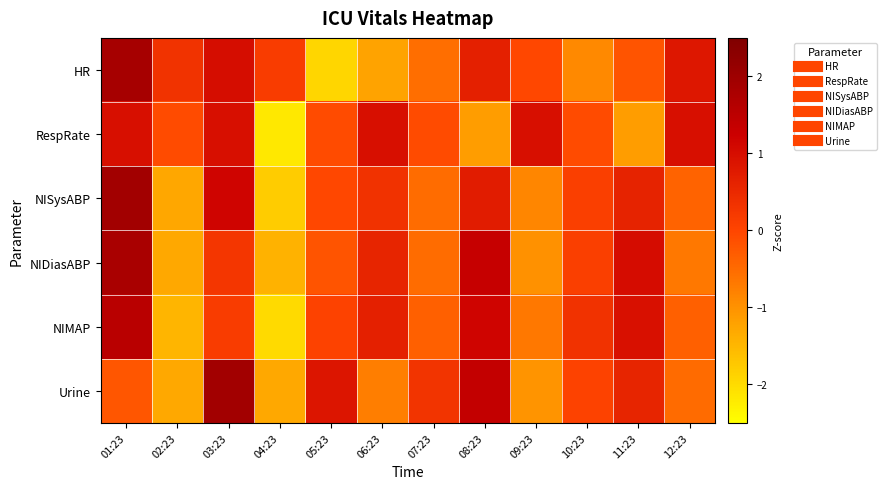

At which category is the sum across all series the highest?

01:23